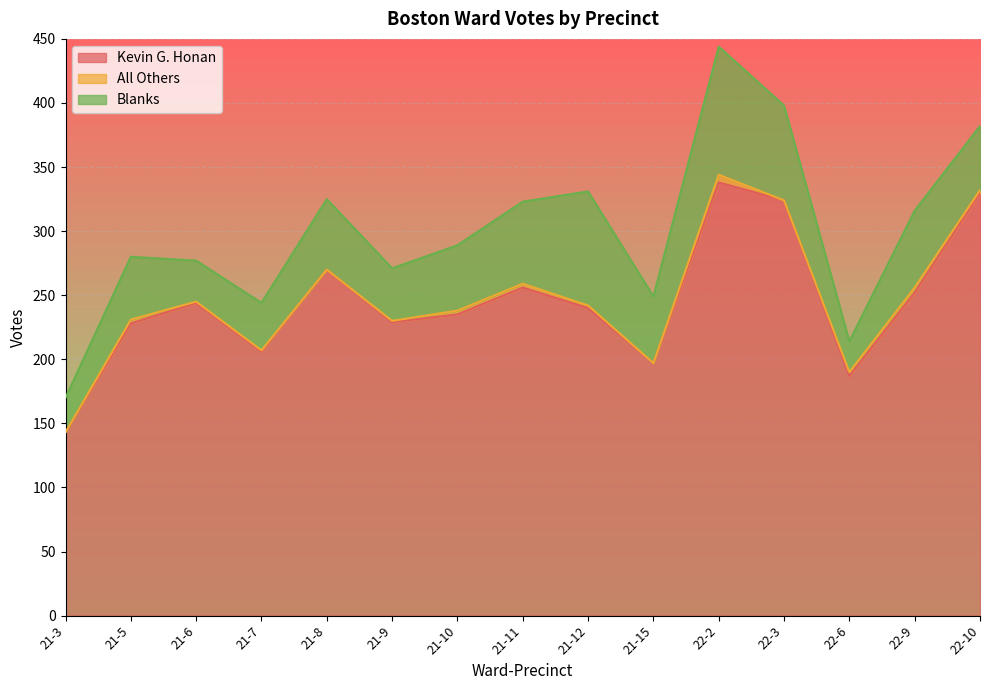

The Blanks series shows 49 at 21-5. True or false?

True